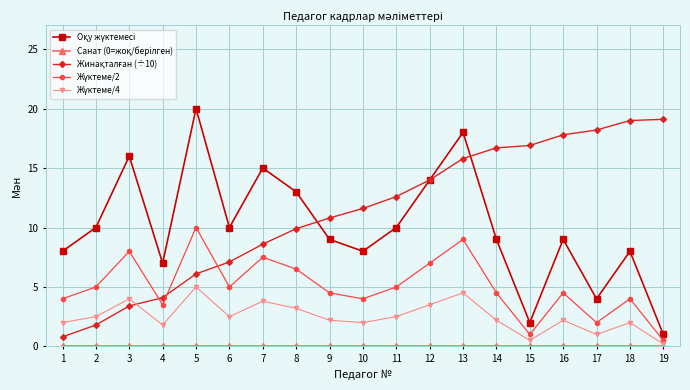

What is the spread (max minus min) of values at 11?

12.6